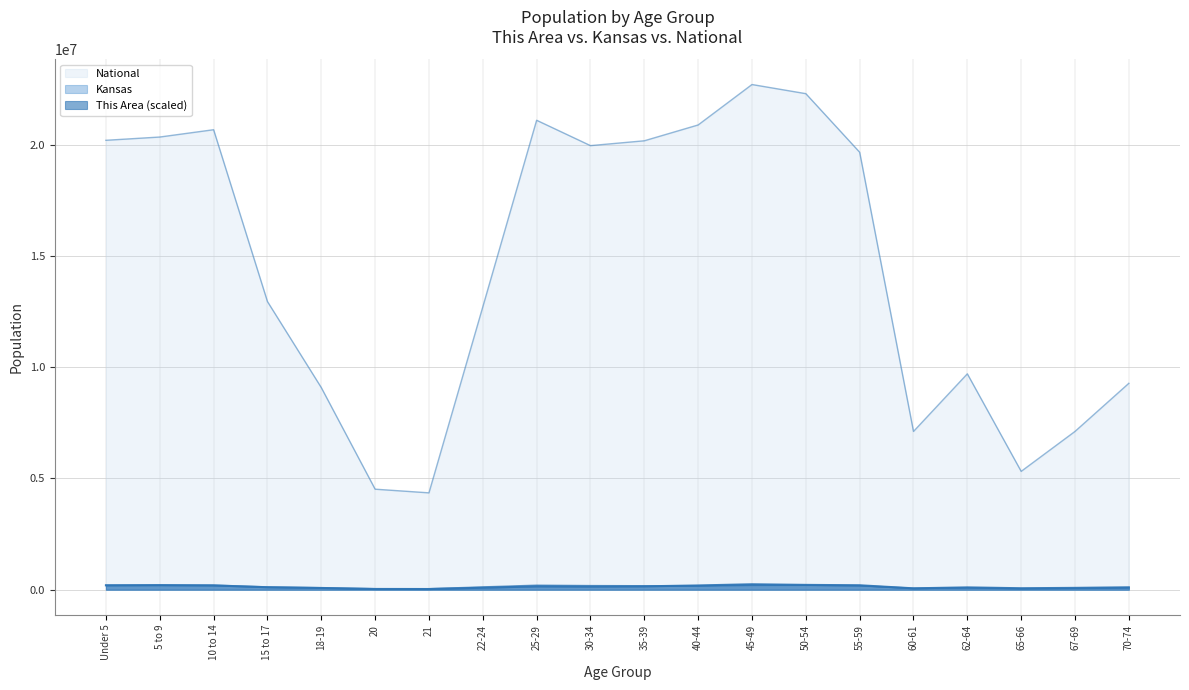

What is the label of the 1st point from the right?

70-74